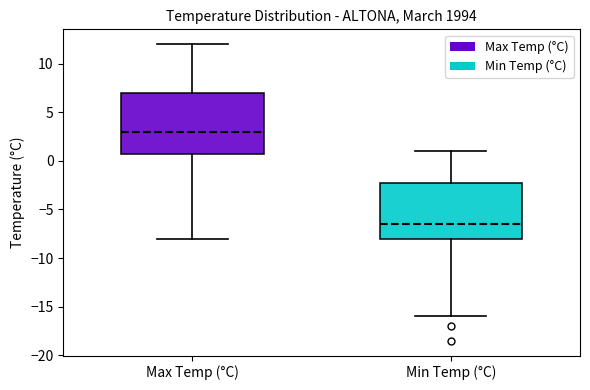

Reading left to right, read every box against the y-axis: the position of its median line, the range the box covers, and the ends of its whiskers. The values are not printed on the chart, so give them approximately, as read against the axis.

Max Temp (°C): median 3.0, box 1.0 to 7.0, whiskers -8.0 to 12.0
Min Temp (°C): median -6.5, box -8.0 to -2.0, whiskers -16.0 to 1.0